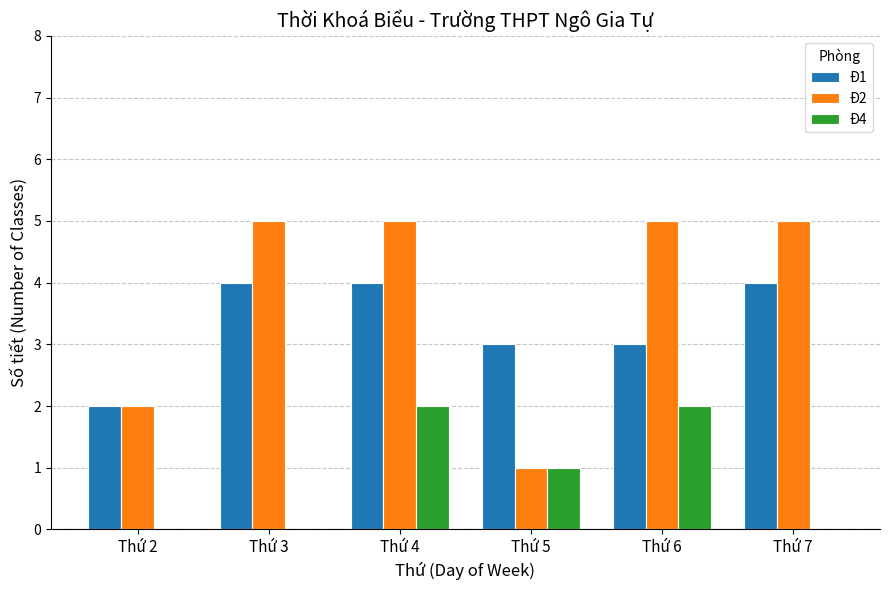

What is the greatest value displayed?

5